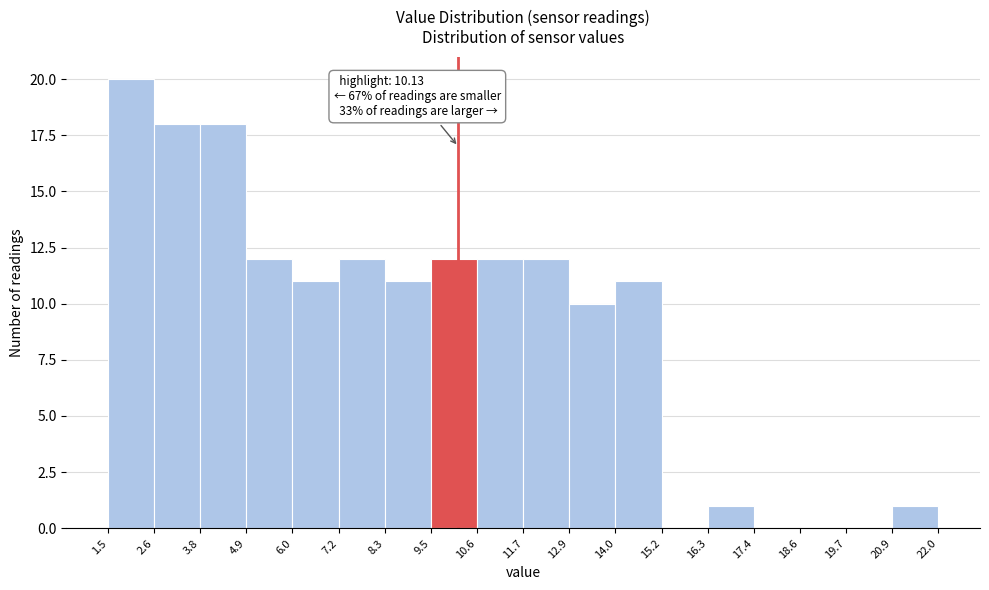

Which range on the x-axis has the tallest bar?

1.5 to 2.6